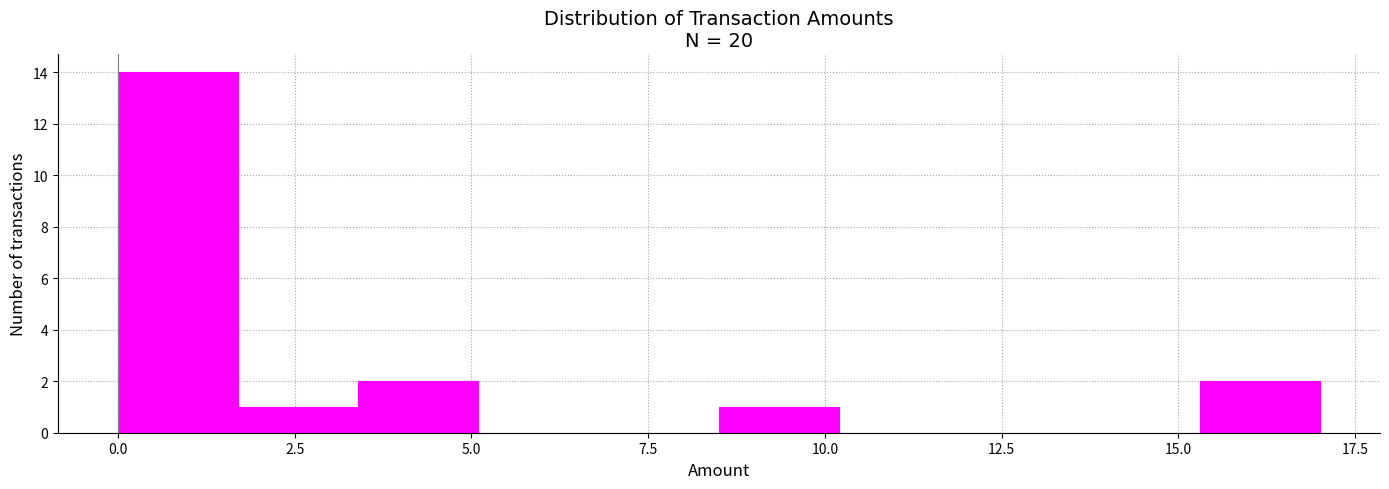

Around what value on the x-axis is the tallest bar? Give the approximate position of its centre, as read against the axis.

1.0